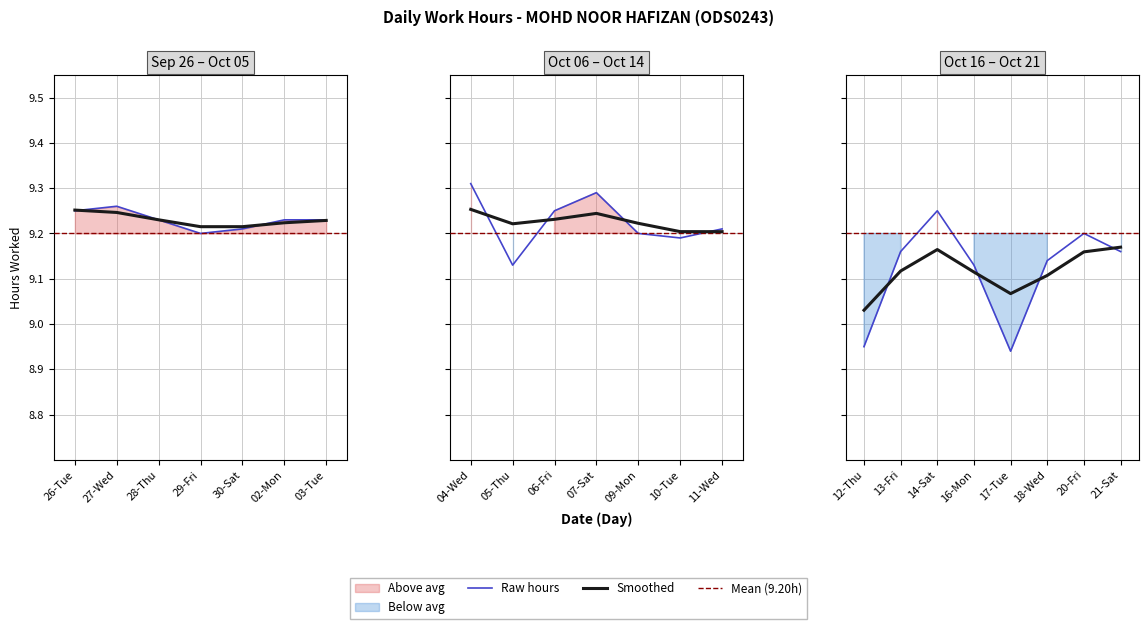

Is this an area chart (filled region under the line)?

No